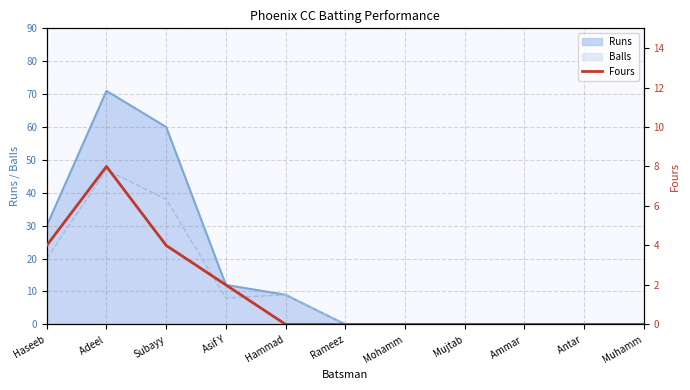

Is it true that the value at Adeel  is 11?

False